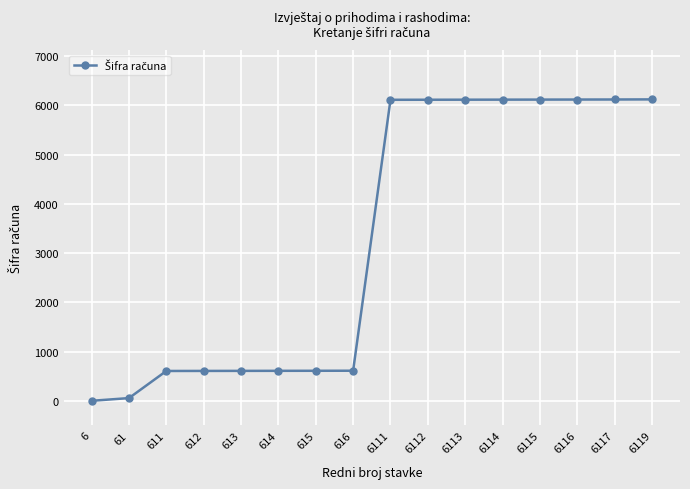

What is the average value?

3292